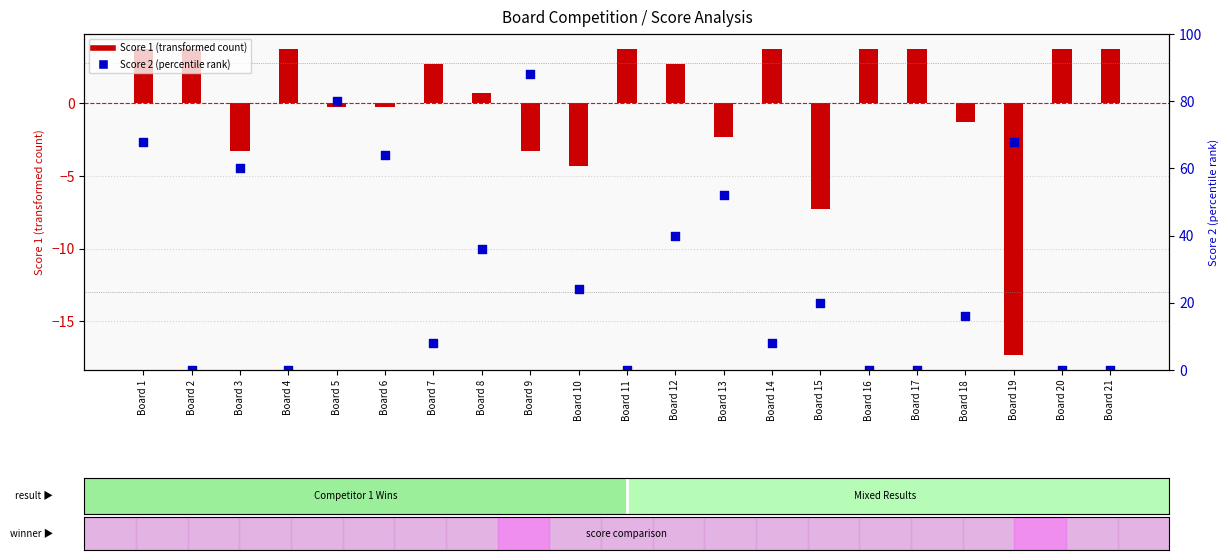

Which series reaches the minimum Y coordinate?

Score 1 (transformed)